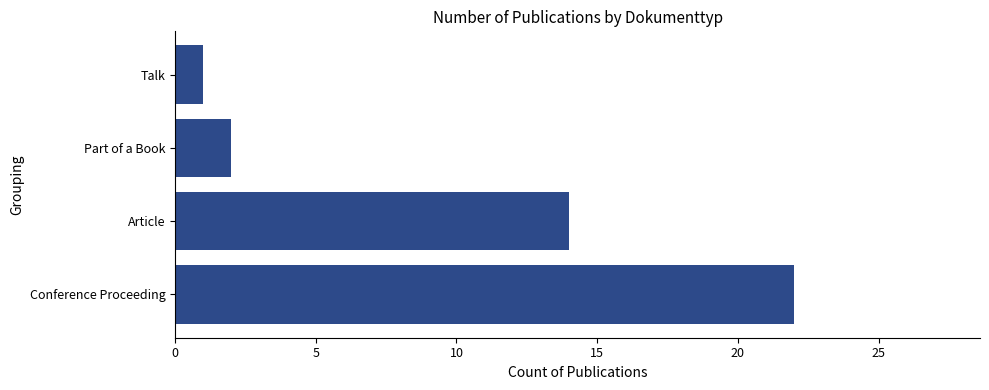

The value at Conference Proceeding is 22. True or false?

True